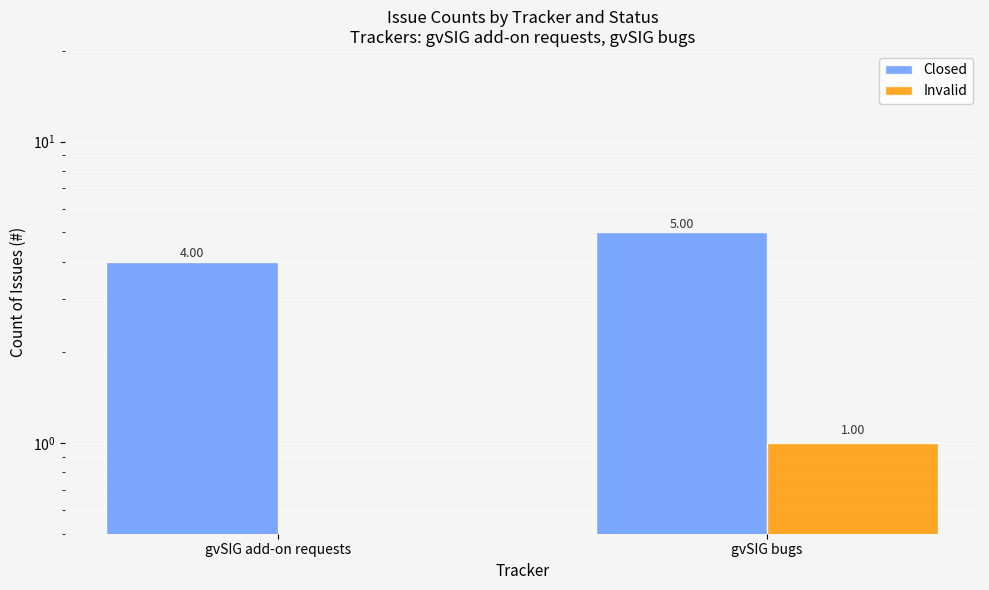

At gvSIG bugs, list the series in order from smallest to largest.

Invalid, Closed